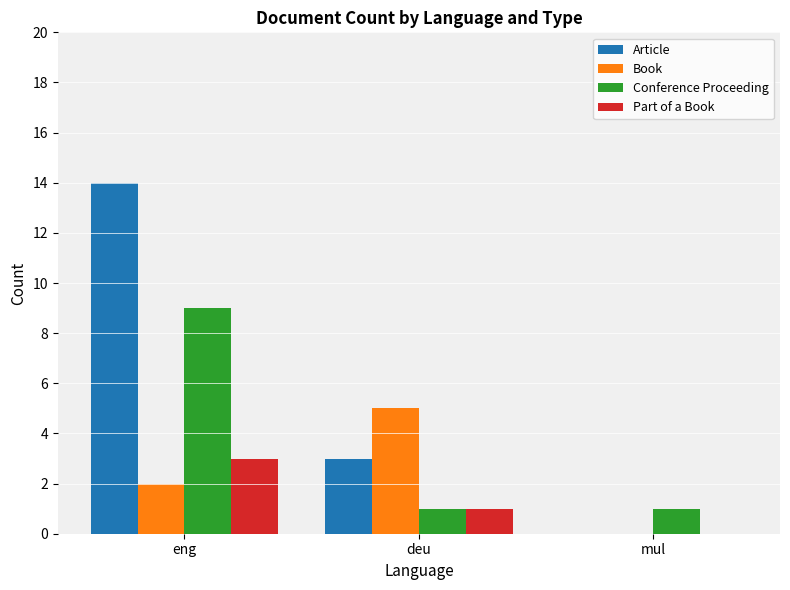

What is the sum of the Part of a Book values at deu and eng?

4